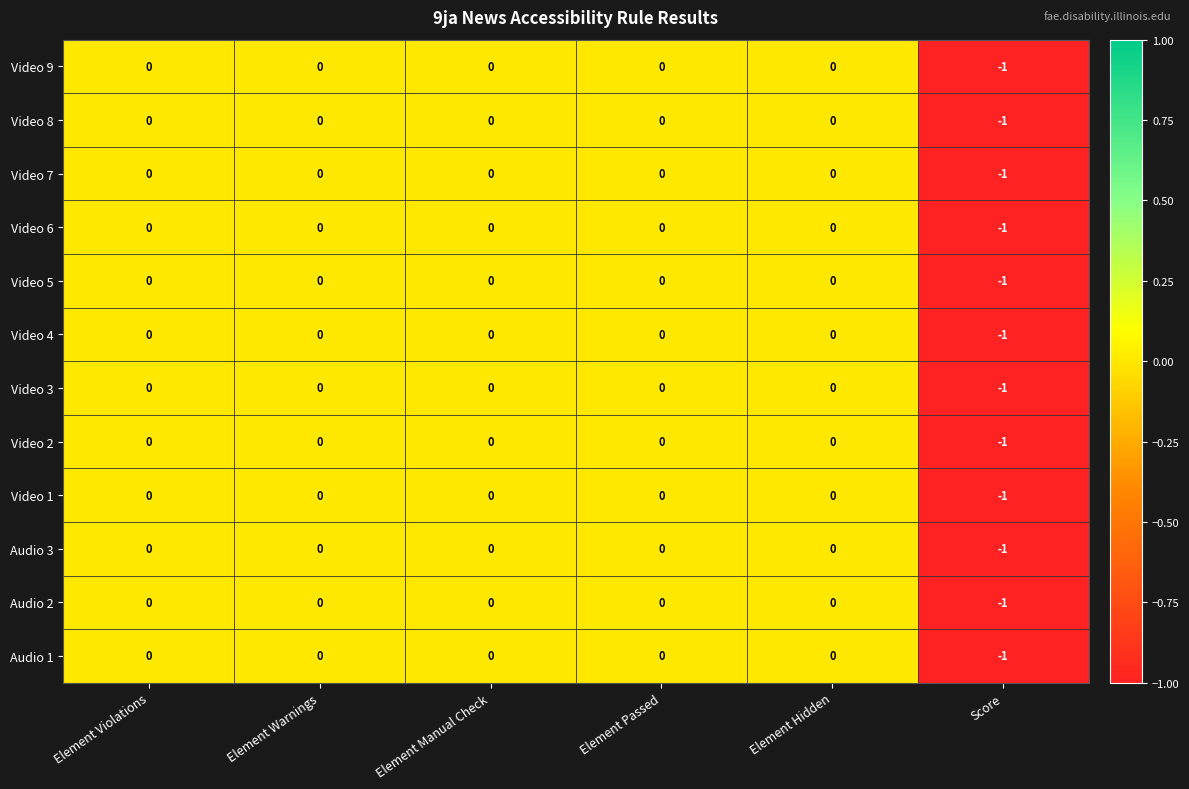

At which label does Video 8 reach its minimum?

Score